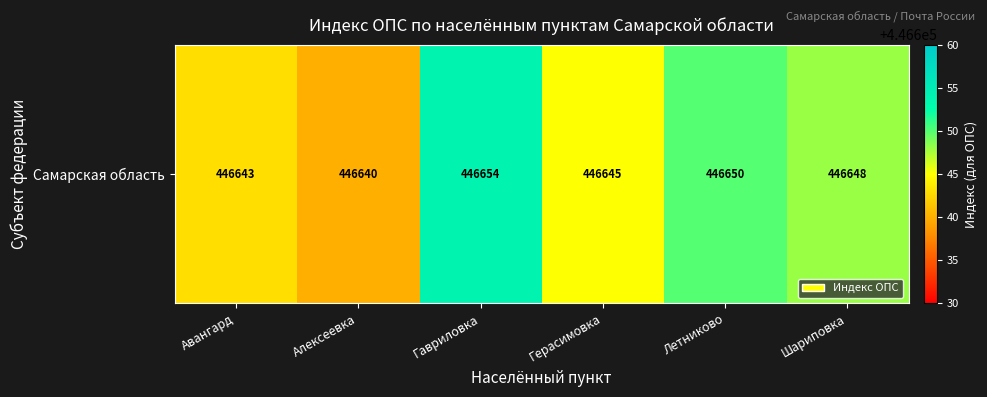

List the labels in order of value, smallest first.

Алексеевка, Авангард, Герасимовка, Шариповка, Летниково, Гавриловка